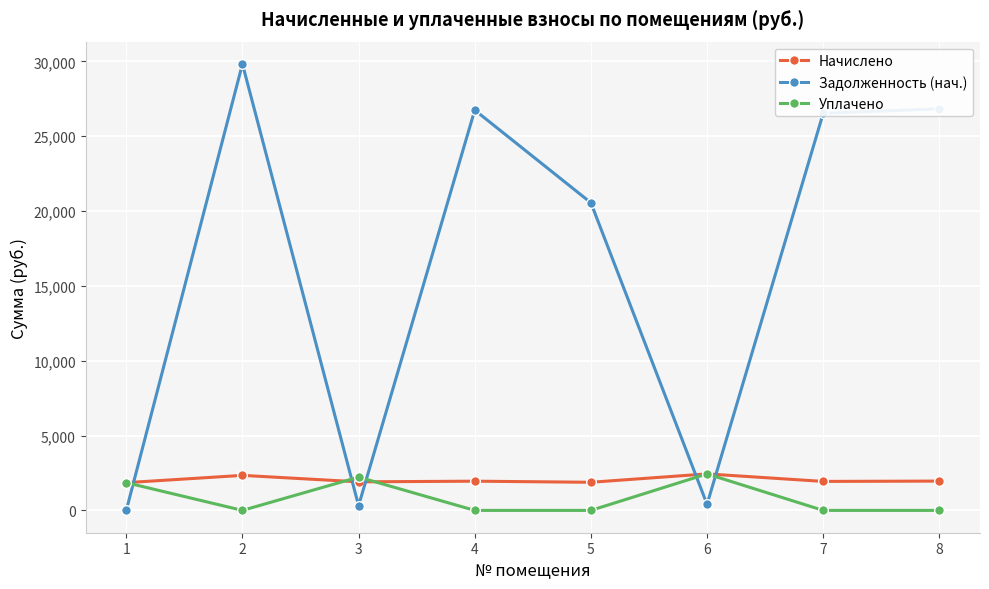

At 7, list the series in order from largest to smallest.

Задолженность (нач.), Начислено, Уплачено